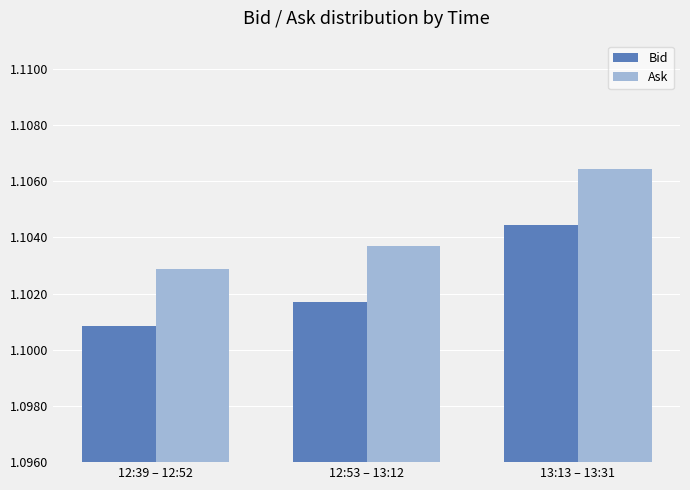

How many Ask values are between 1 and 2?

3